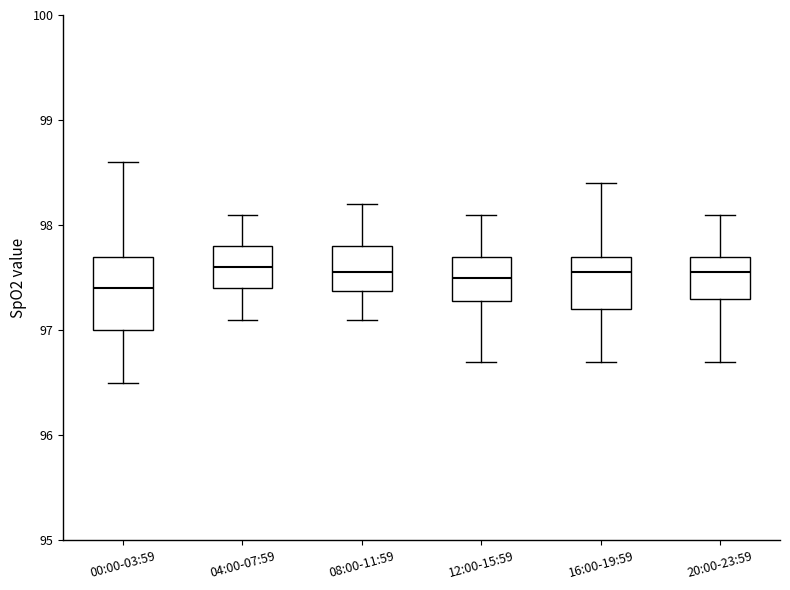

Reading left to right, read every box against the y-axis: the position of its median line, the range the box covers, and the ends of its whiskers. The values are not printed on the chart, so give them approximately, as read against the axis.

00:00-03:59: median 97.4, box 97.0 to 97.7, whiskers 96.5 to 98.6
04:00-07:59: median 97.6, box 97.4 to 97.8, whiskers 97.1 to 98.1
08:00-11:59: median 97.6, box 97.4 to 97.8, whiskers 97.1 to 98.2
12:00-15:59: median 97.5, box 97.3 to 97.7, whiskers 96.7 to 98.1
16:00-19:59: median 97.6, box 97.2 to 97.7, whiskers 96.7 to 98.4
20:00-23:59: median 97.6, box 97.3 to 97.7, whiskers 96.7 to 98.1